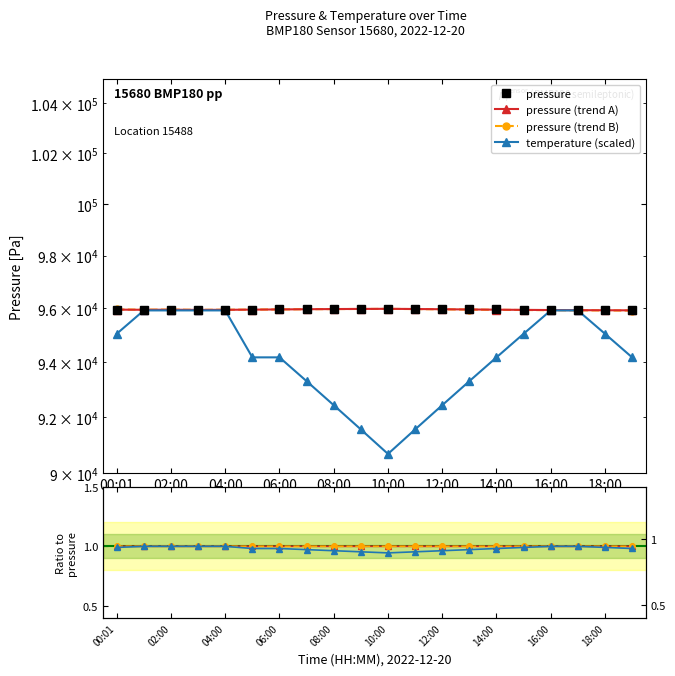

Which series has the largest total across all categories?

pressure